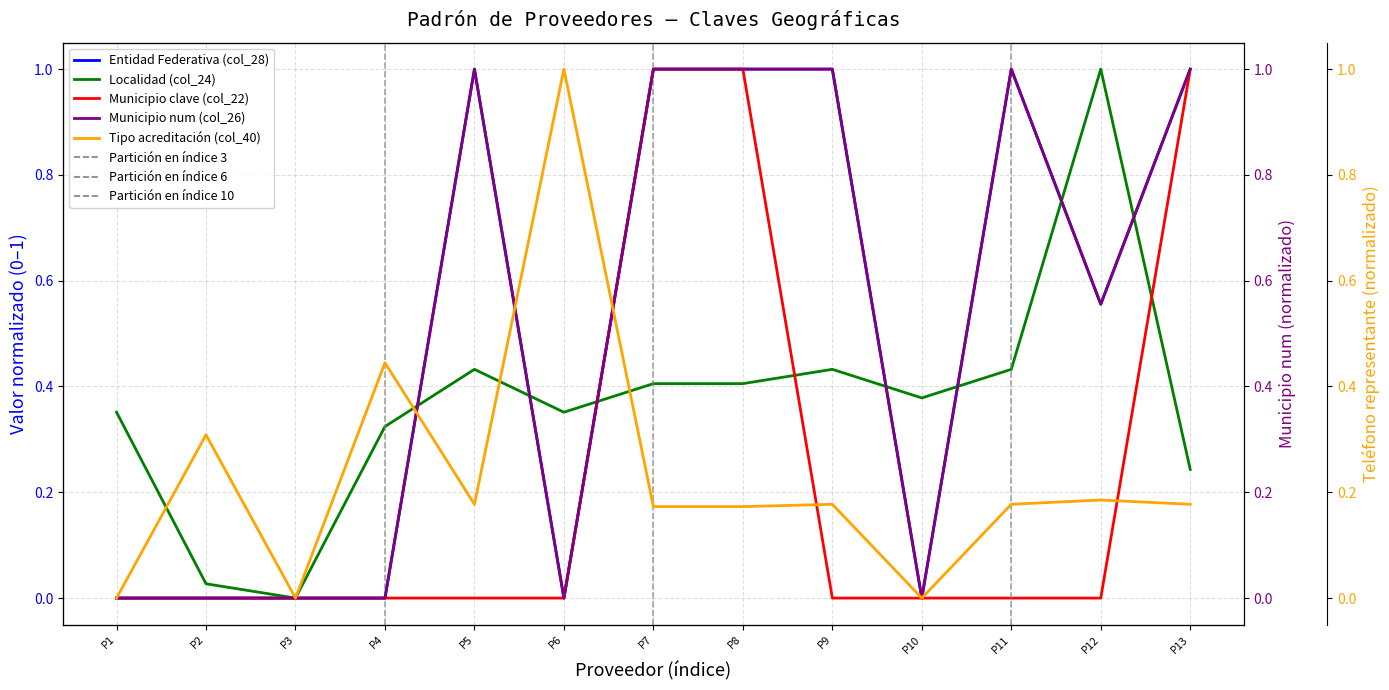

The Entidad Federativa (col_28) series shows 0.0 at P3. True or false?

True